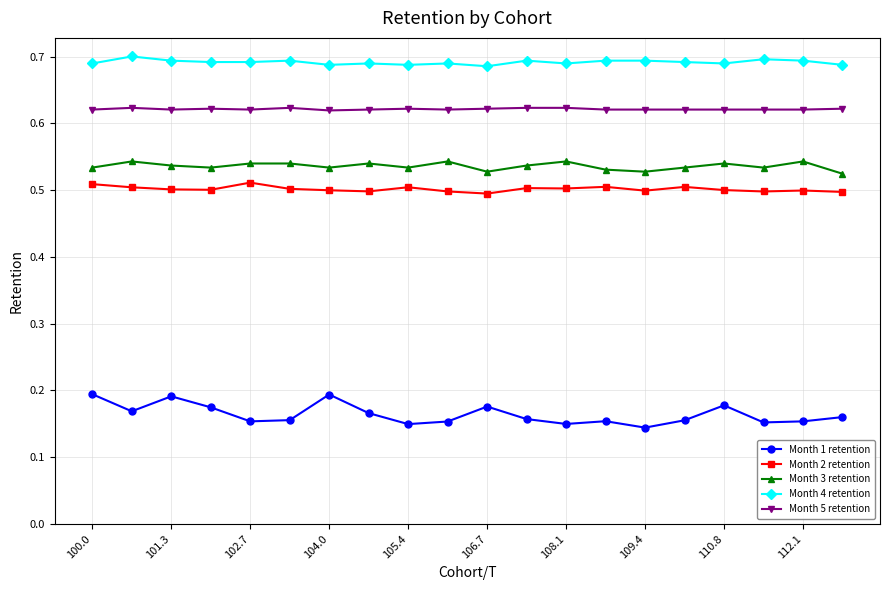

What are all the series names shown in the legend?

Month 1 retention, Month 2 retention, Month 3 retention, Month 4 retention, Month 5 retention